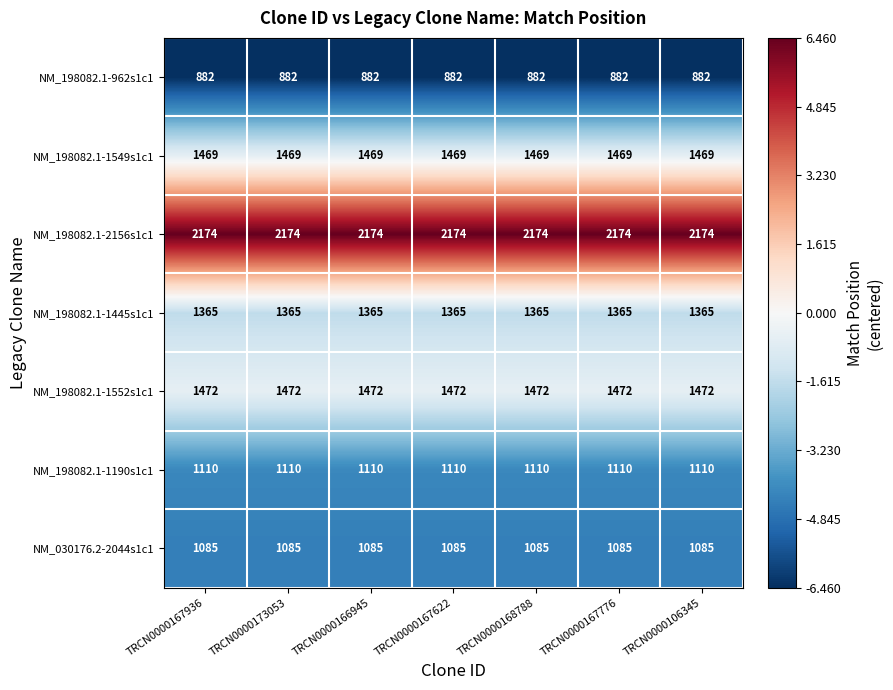

What is the greatest value displayed?

2174